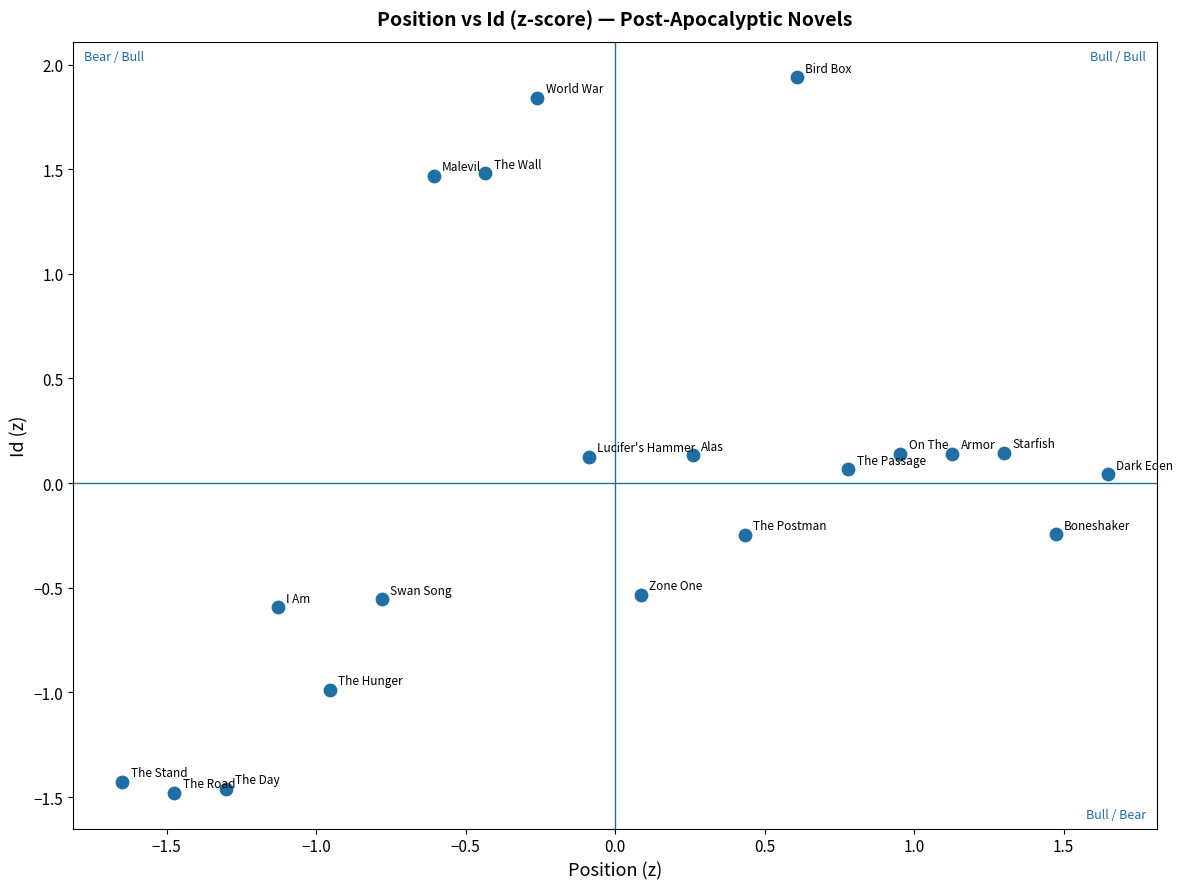

What is the range of Y values (max minus min)?

3.4